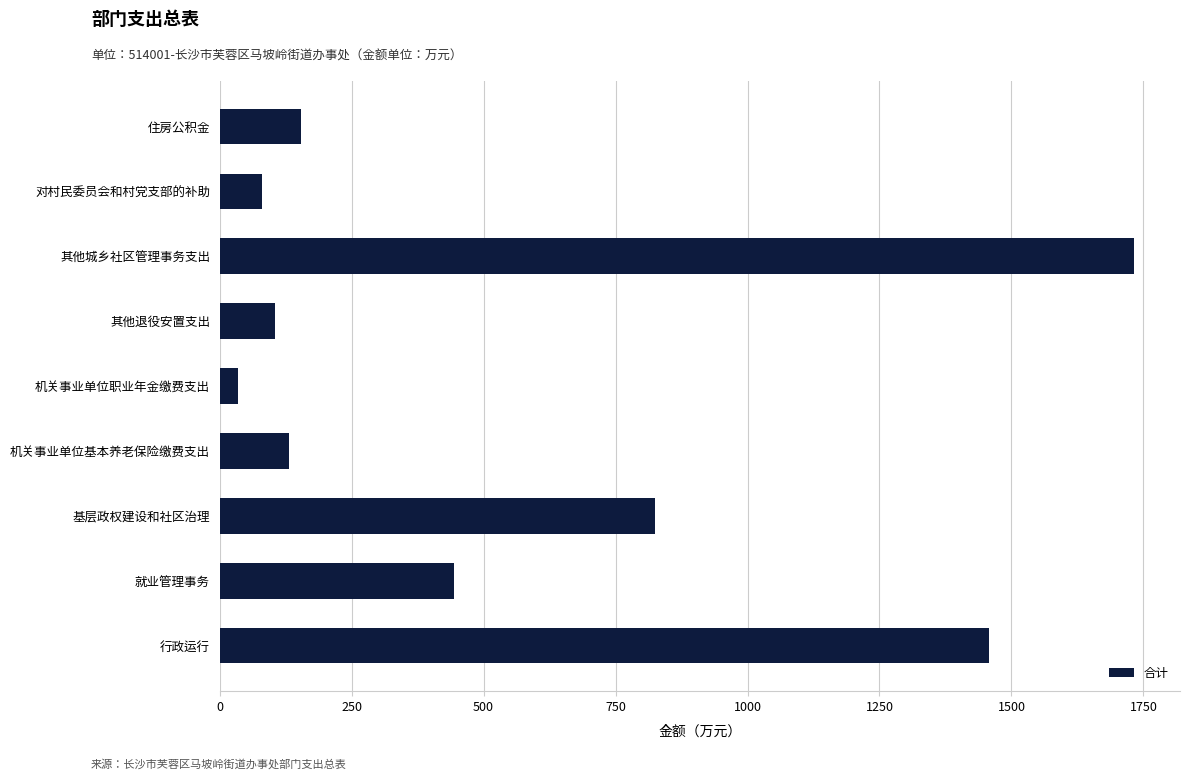

Reading bottom to top, transcribe all the data shown in this chart.

行政运行=1458.3	就业管理事务=443.0	基层政权建设和社区治理=825.0	机关事业单位基本养老保险缴费支出=131.8	机关事业单位职业年金缴费支出=34.6	其他退役安置支出=105.2	其他城乡社区管理事务支出=1732.7	对村民委员会和村党支部的补助=80.0	住房公积金=154.8